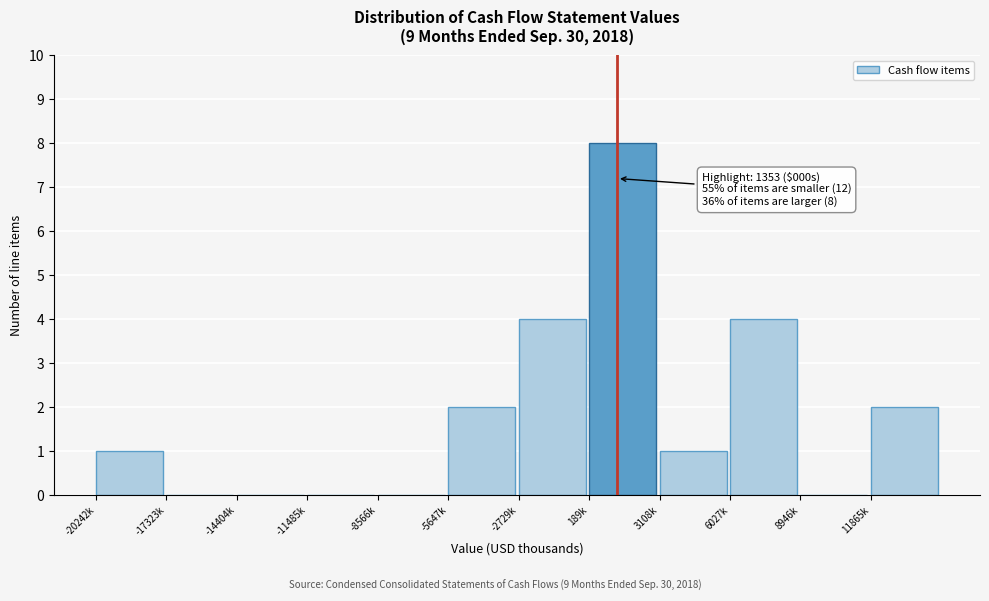

Reading left to right, transcribe all the data shown in this chart.

-20242k=1	-17323k=0	-14404k=0	-11485k=0	-8566k=0	-5647k=2	-2729k=4	189k=8	3108k=1	6027k=4	8946k=0	11865k=2